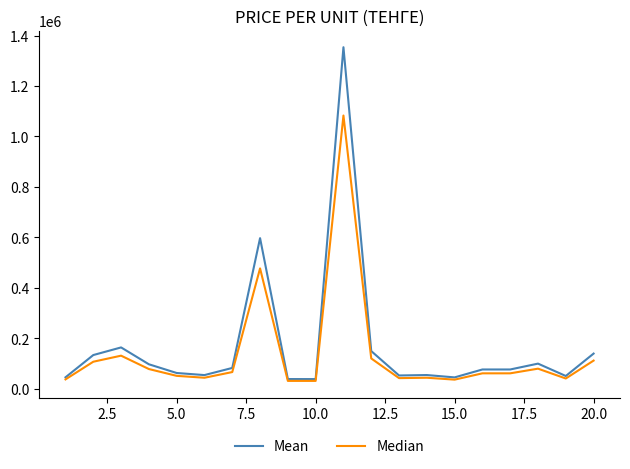

What is the minimum value shown in the chart?

31000